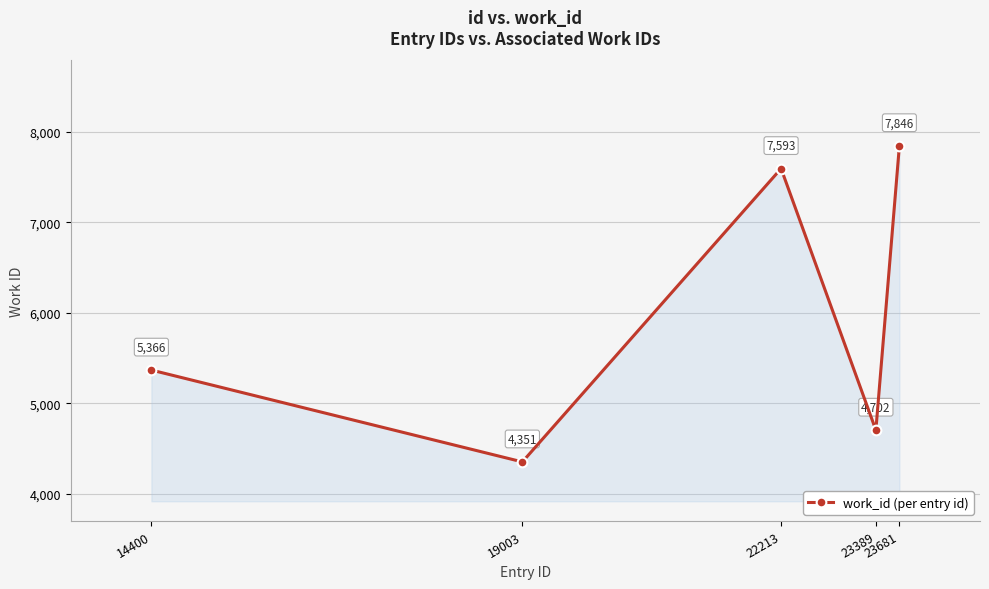

At which category does the data reach its first local peak?

22213